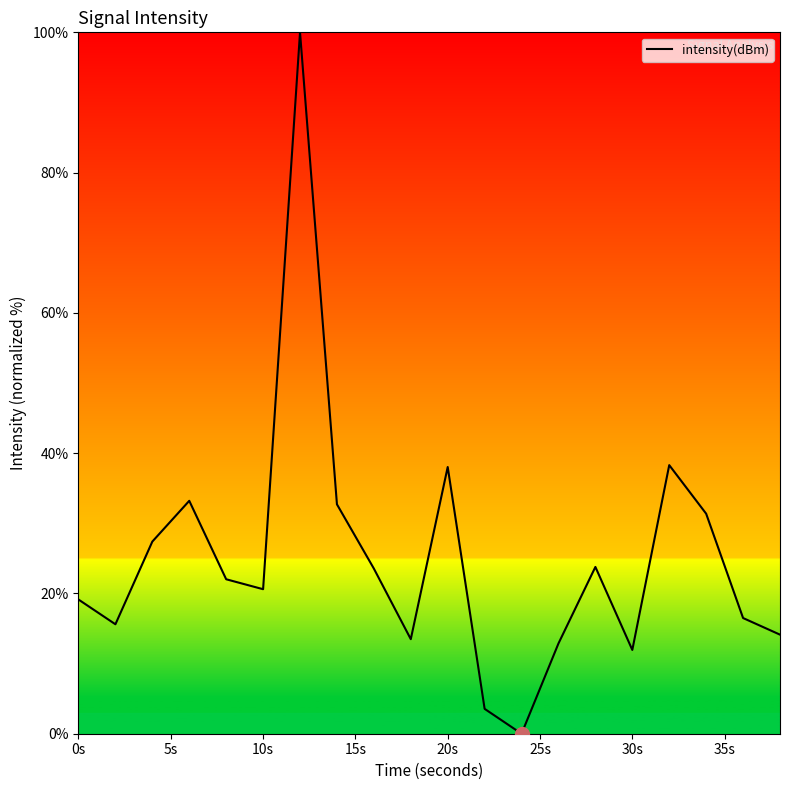

What is the greatest value displayed?

100.0